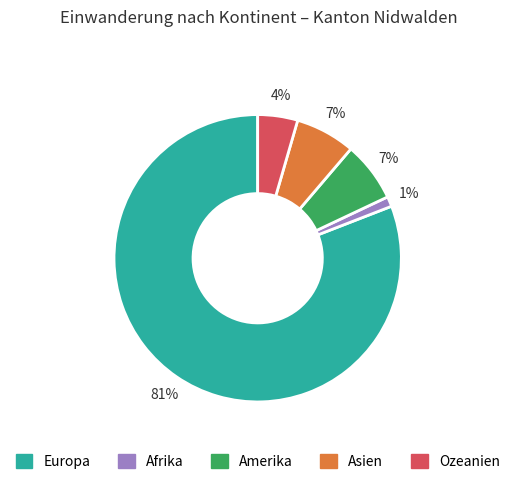

Is it true that Europa is 81% of the pie?

True